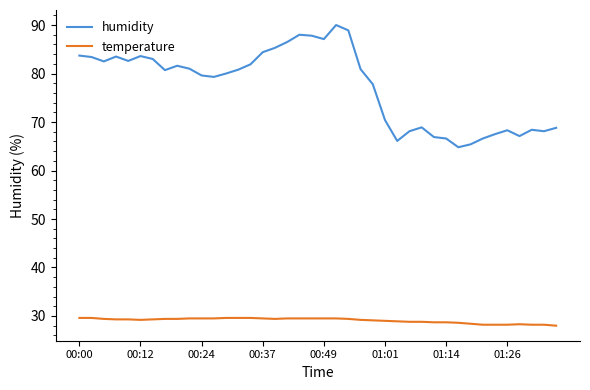

Rank the series by their maximum value, from lowest to highest.

temperature, humidity